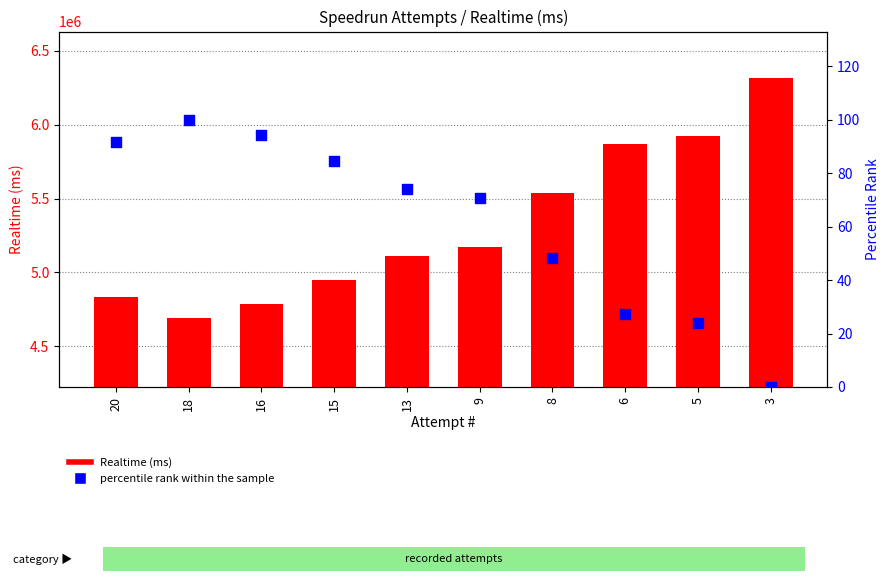

At how many categories does at least one series exceed 1333550?

10